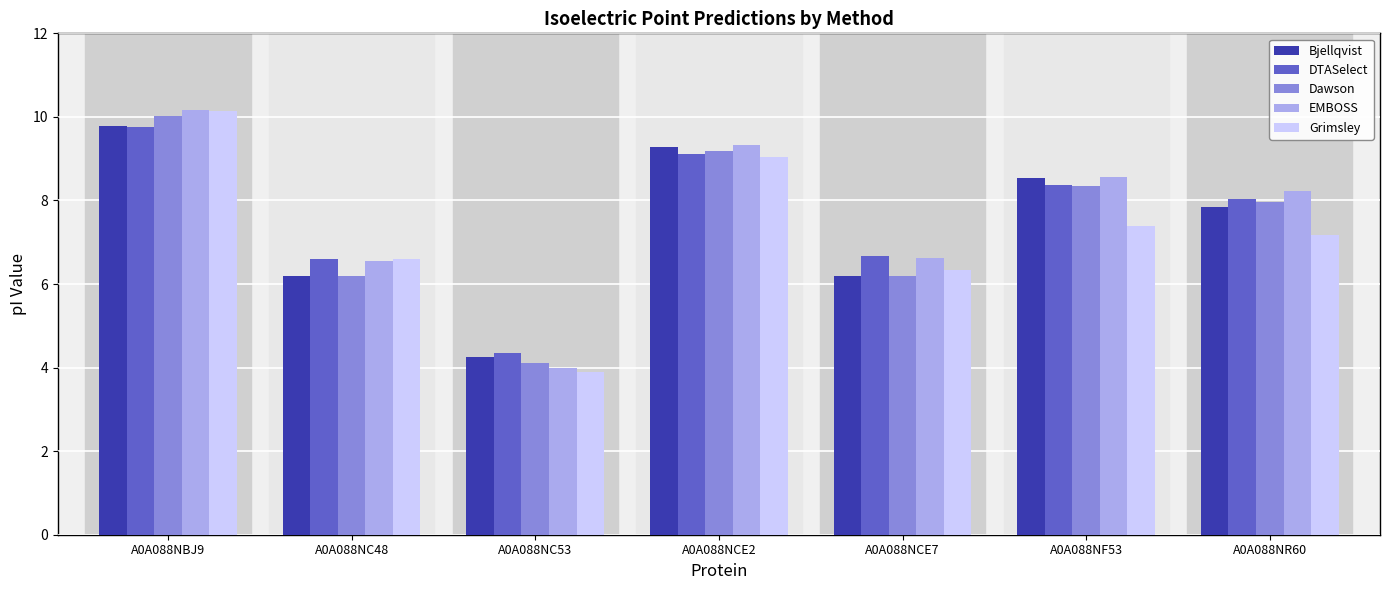

How many bars are there in each group?

5